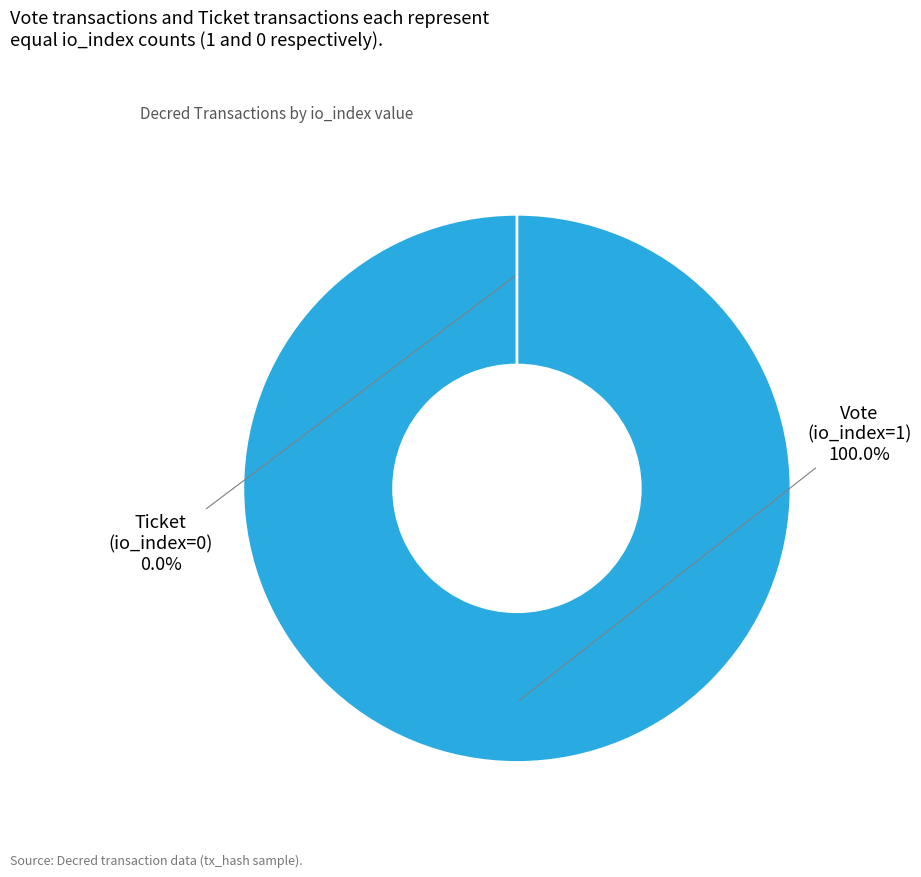

Which slice is the largest?

Vote (io_index=1)